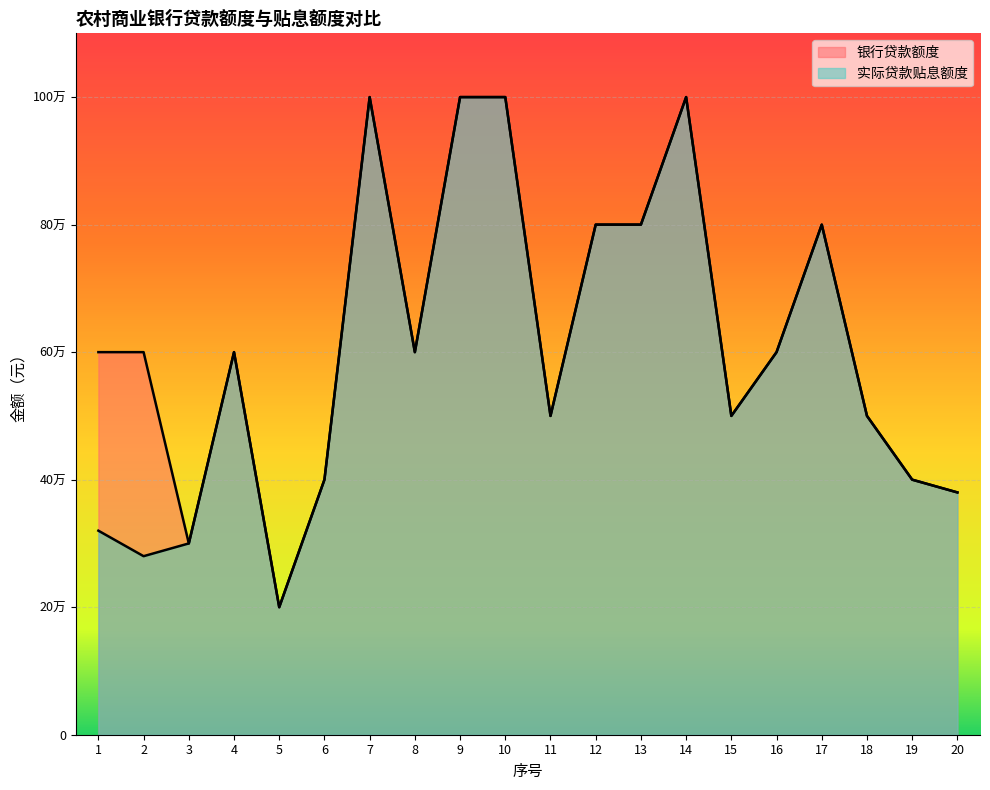

Rank the series by their maximum value, from lowest to highest.

银行贷款额度, 实际贷款贴息额度